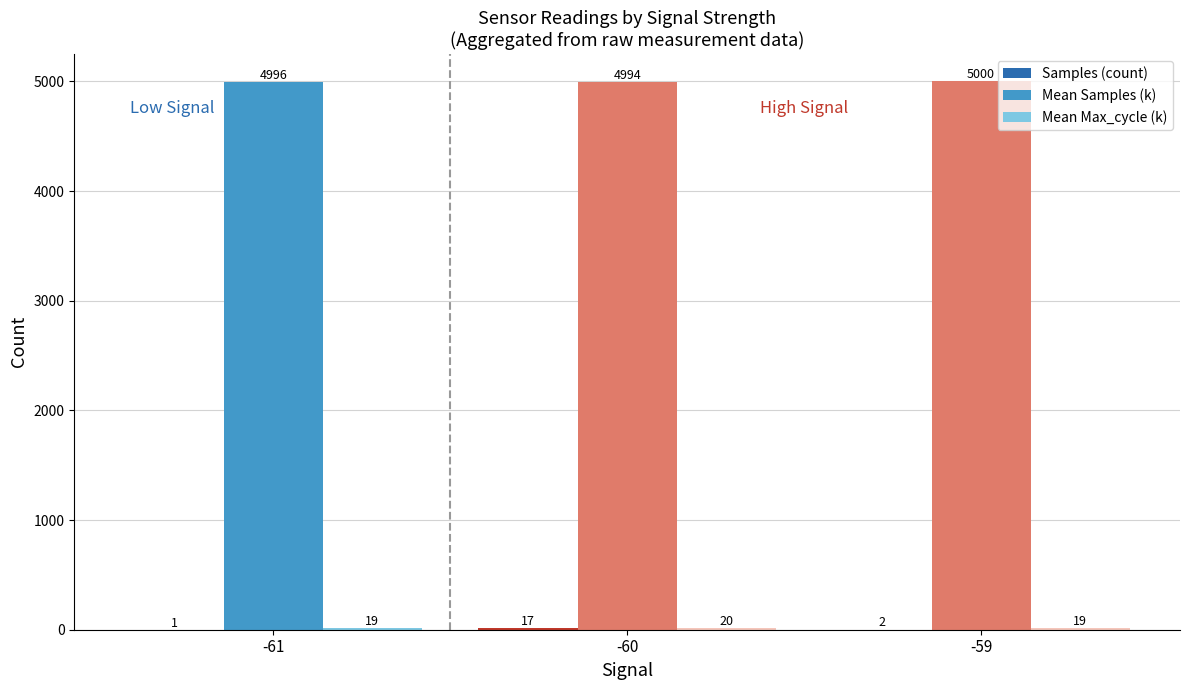

How many categories are shown in the chart?

3